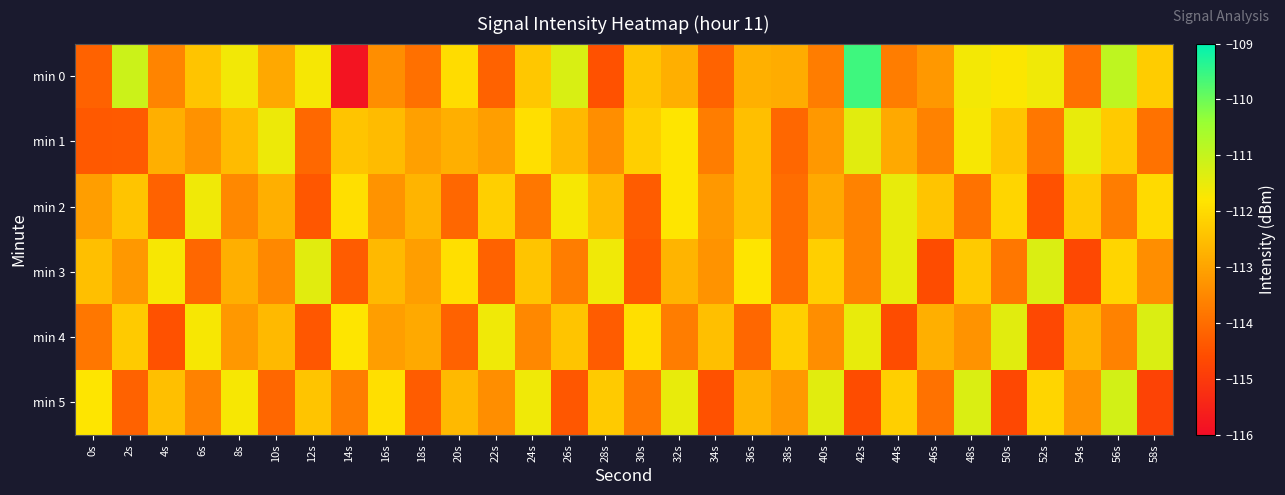

Which has a higher value, 58s or 52s?

52s